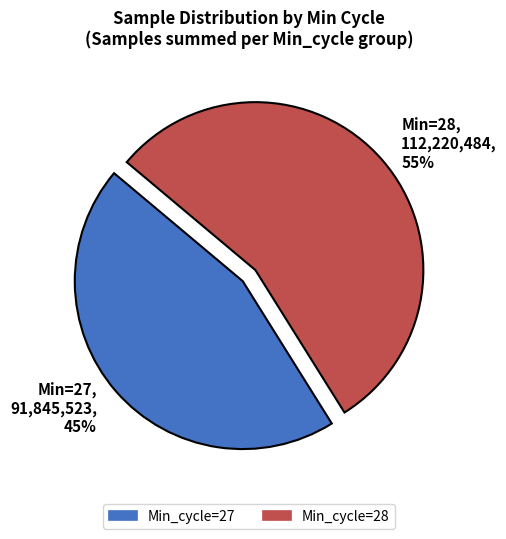

Is the sum of Min=27, 91,845,523, 45% and Min=28, 112,220,484, 55% greater than half?

Yes